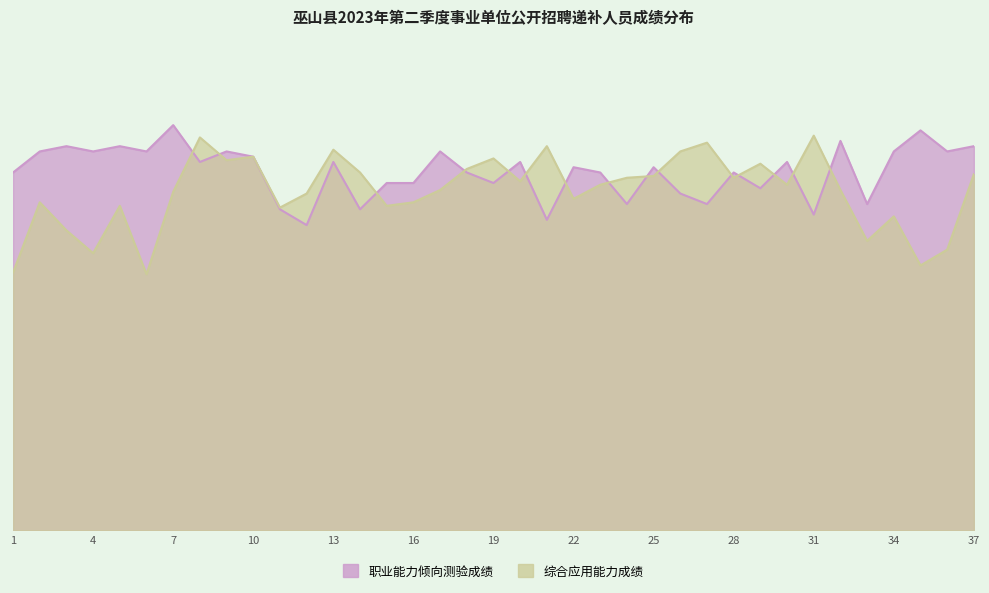

What is the total value across all series at 24?

193.5